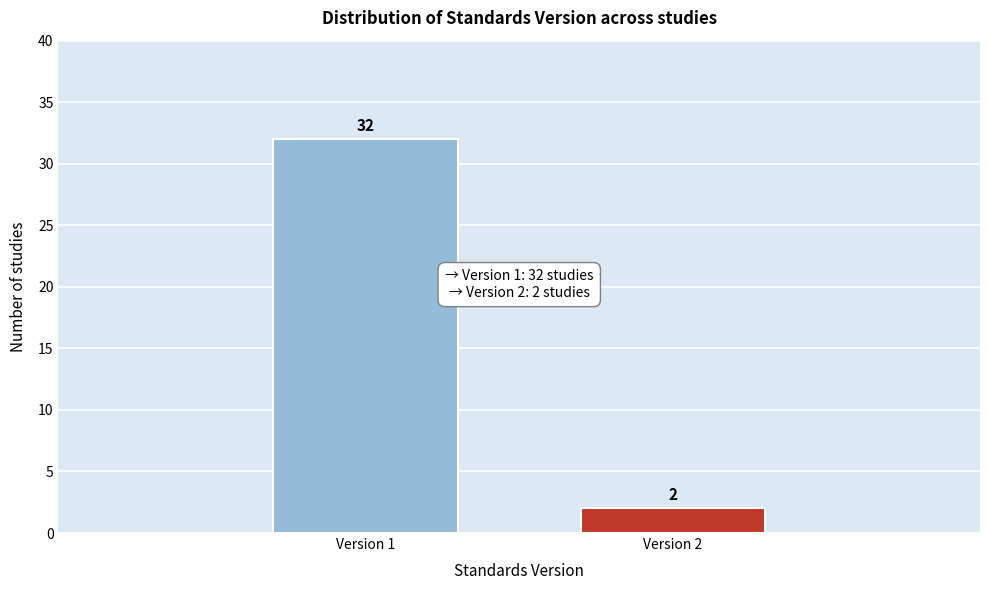

Reading left to right, transcribe all the data shown in this chart.

Version 1=32	Version 2=2